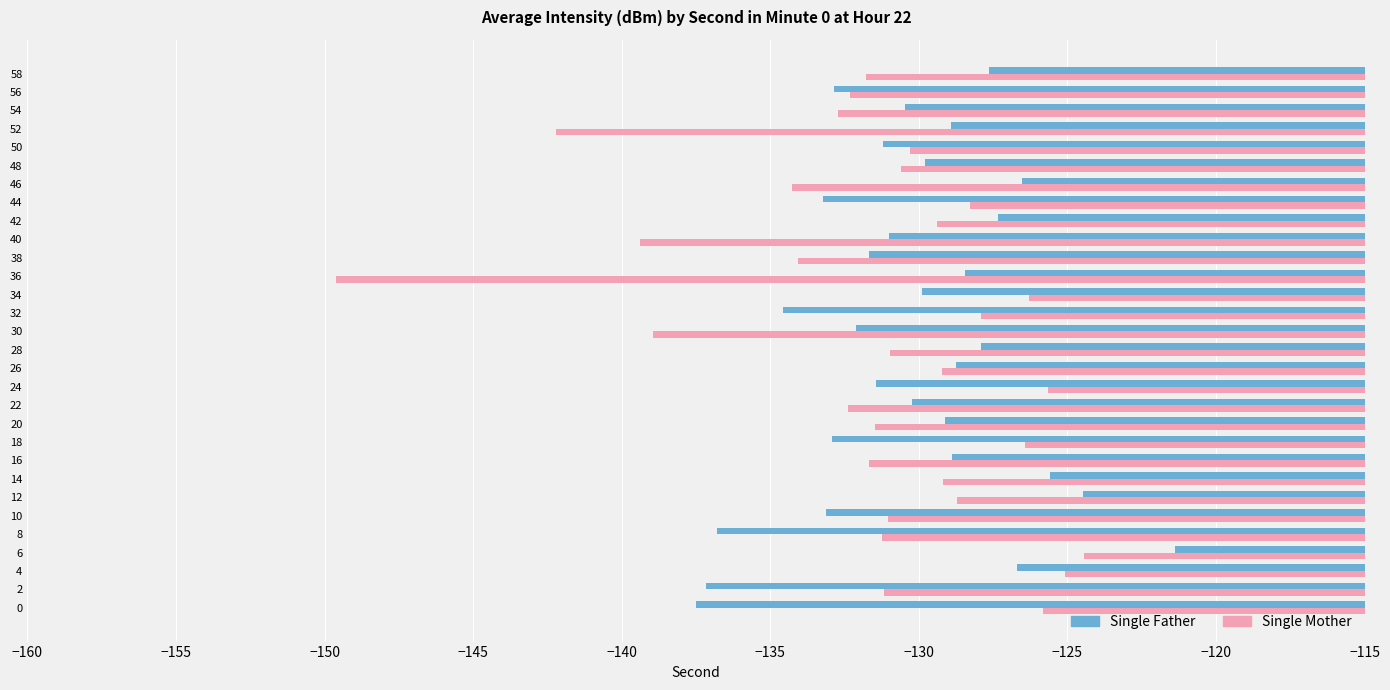

True or false: Single Mother has a value of -225.8 at 56.

False